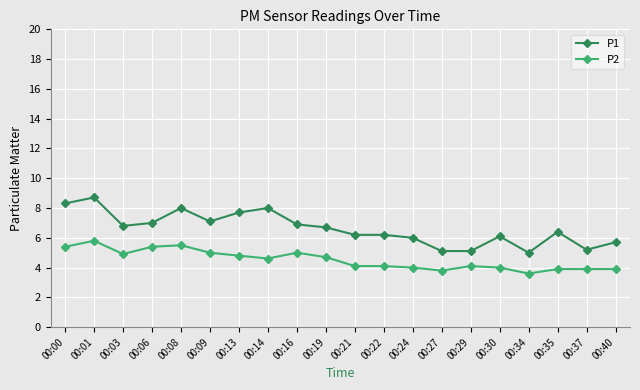

What is the value of the P2 point at the 16th from the left?

4.0